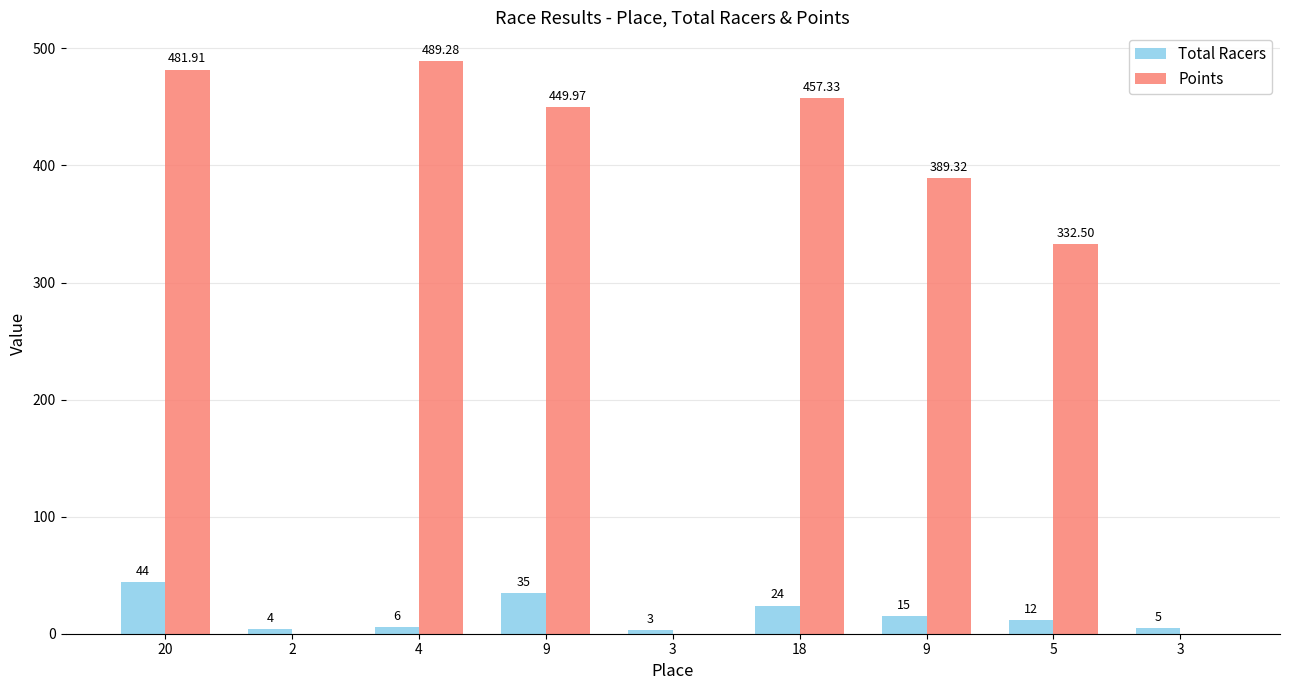

At 3, list the series in order from smallest to largest.

Points, Total Racers